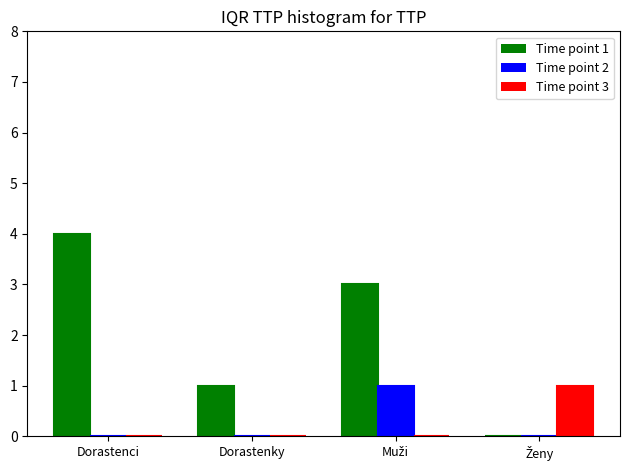

Is it true that Time point 1 equals 4 at Dorastenci?

True